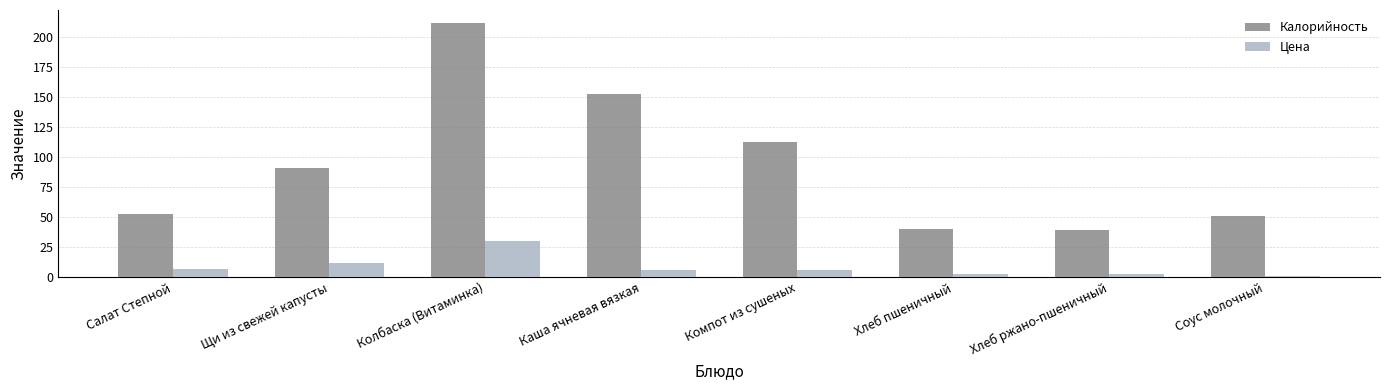

What position from the left is Компот из сушеных?

5